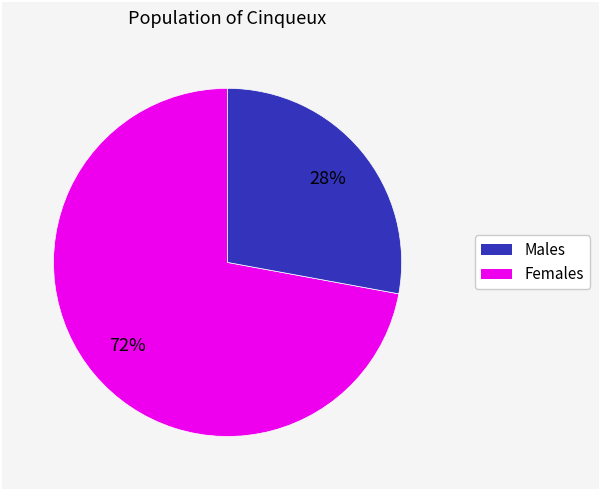

Is there a majority slice in this chart?

Yes